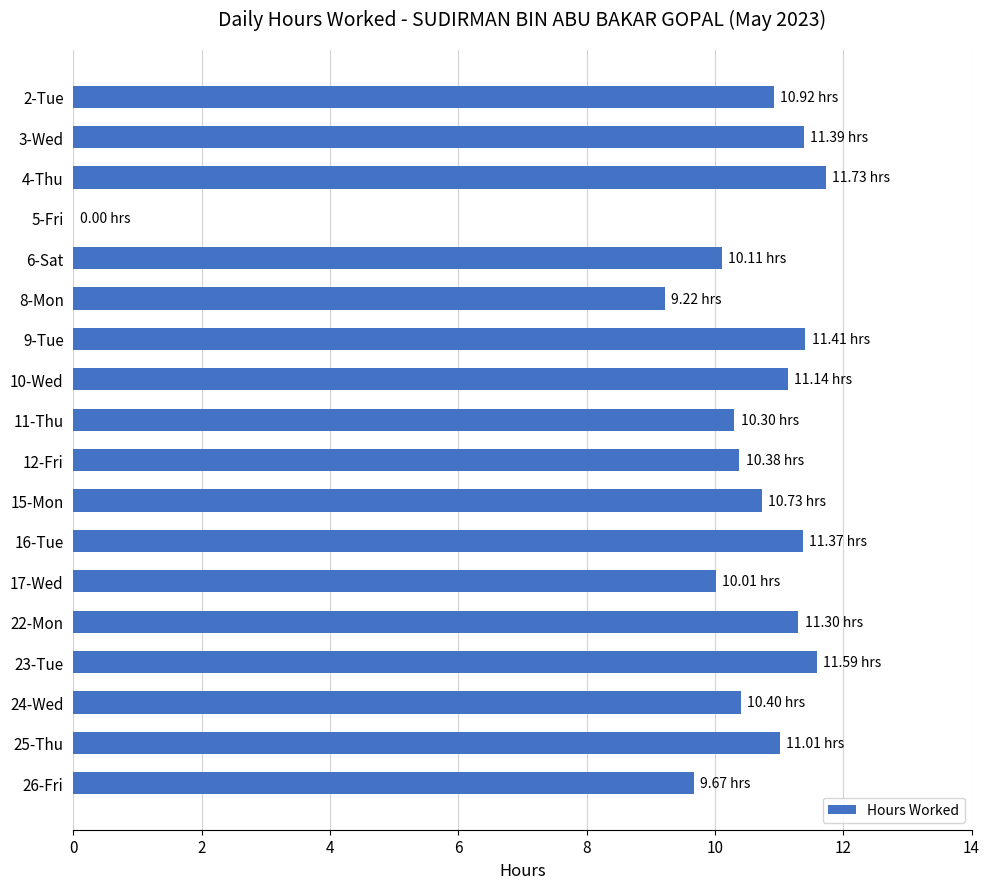

What is the sum of all values?

182.7